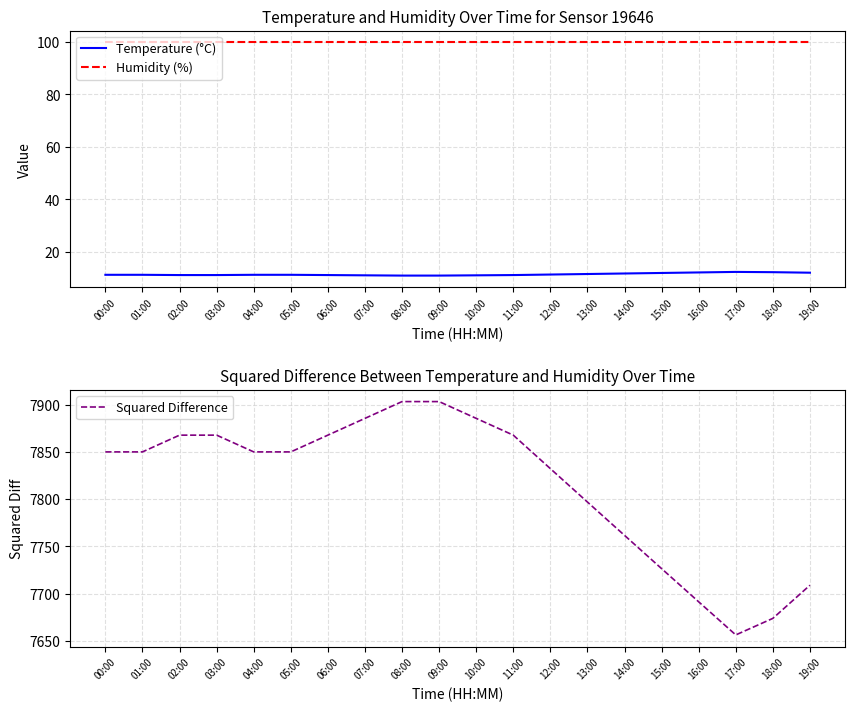

Reading left to right, extract all data points from this chart.

Temperature (°C): 11.3	11.3	11.2	11.2	11.3	11.3	11.2	11.1	11.0	11.0	11.1	11.2	11.4	11.6	11.8	12.0	12.2	12.4	12.3	12.1
Humidity (%): 99.9	99.9	99.9	99.9	99.9	99.9	99.9	99.9	99.9	99.9	99.9	99.9	99.9	99.9	99.9	99.9	99.9	99.9	99.9	99.9
Squared Difference: 7850.0	7850.0	7867.7	7867.7	7850.0	7850.0	7867.7	7885.4	7903.2	7903.2	7885.4	7867.7	7832.2	7796.9	7761.6	7726.4	7691.3	7656.2	7673.8	7708.8